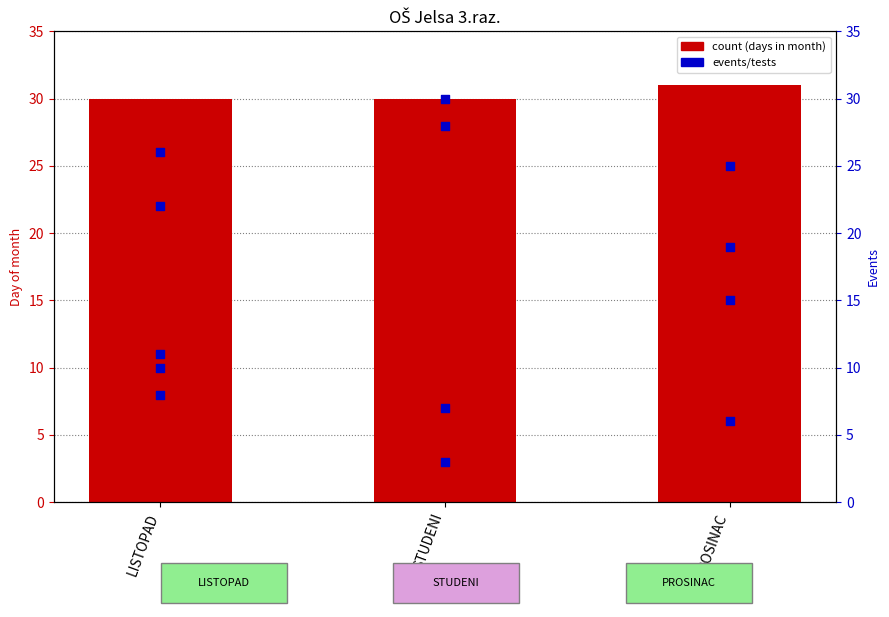

Between STUDENI and LISTOPAD, which is larger?

STUDENI